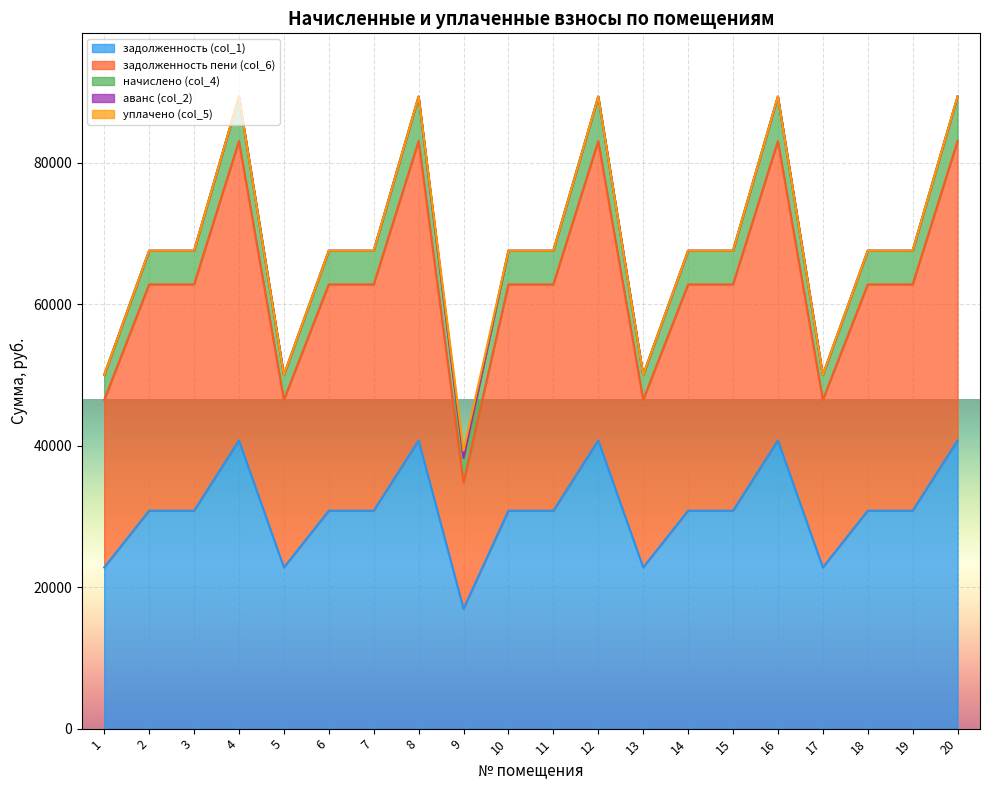

What is the total value across all series at 10?

67543.2